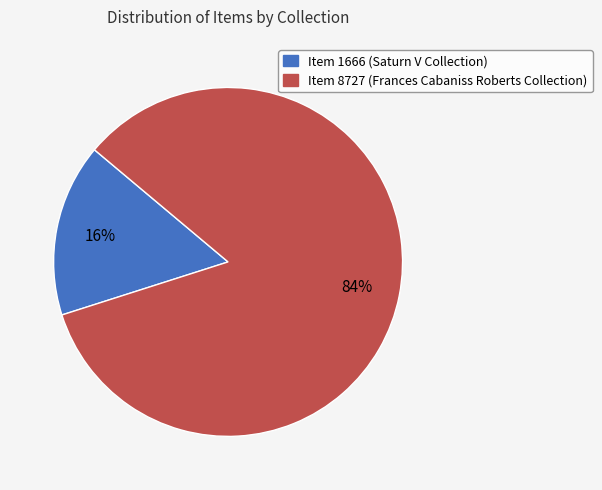

How many segments does this pie chart have?

2